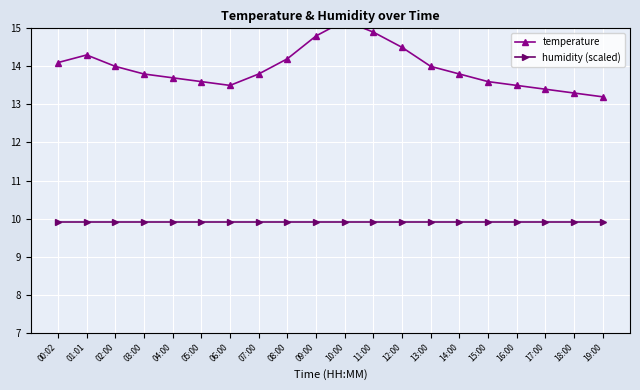

The humidity (scaled) series shows 9.9 at 15:00. True or false?

True